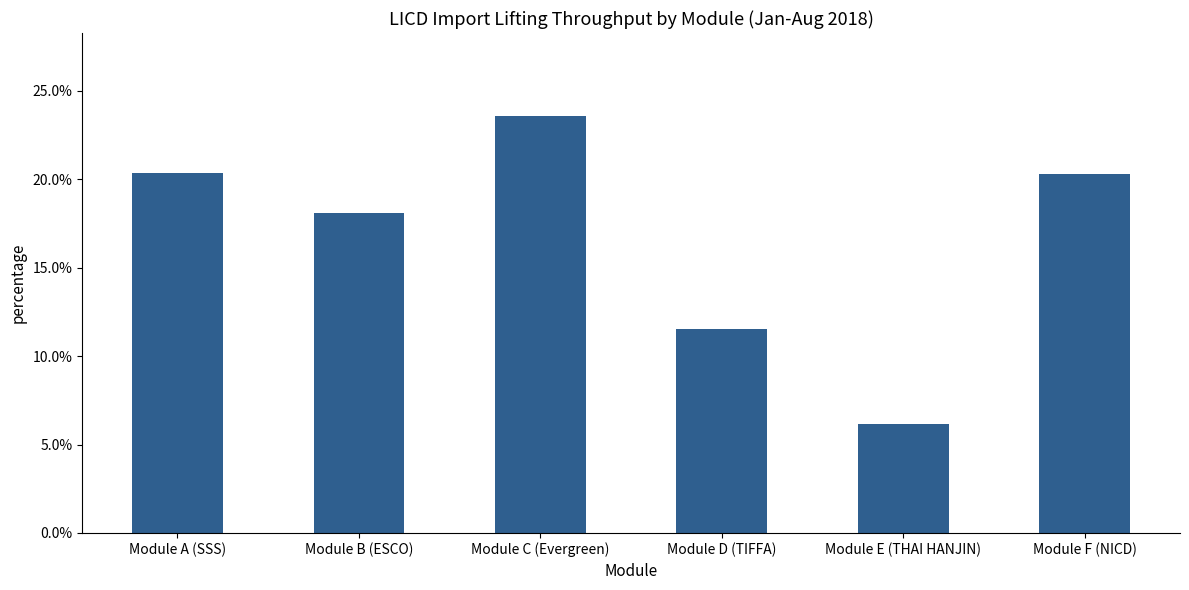

Does the chart contain any negative values?

No